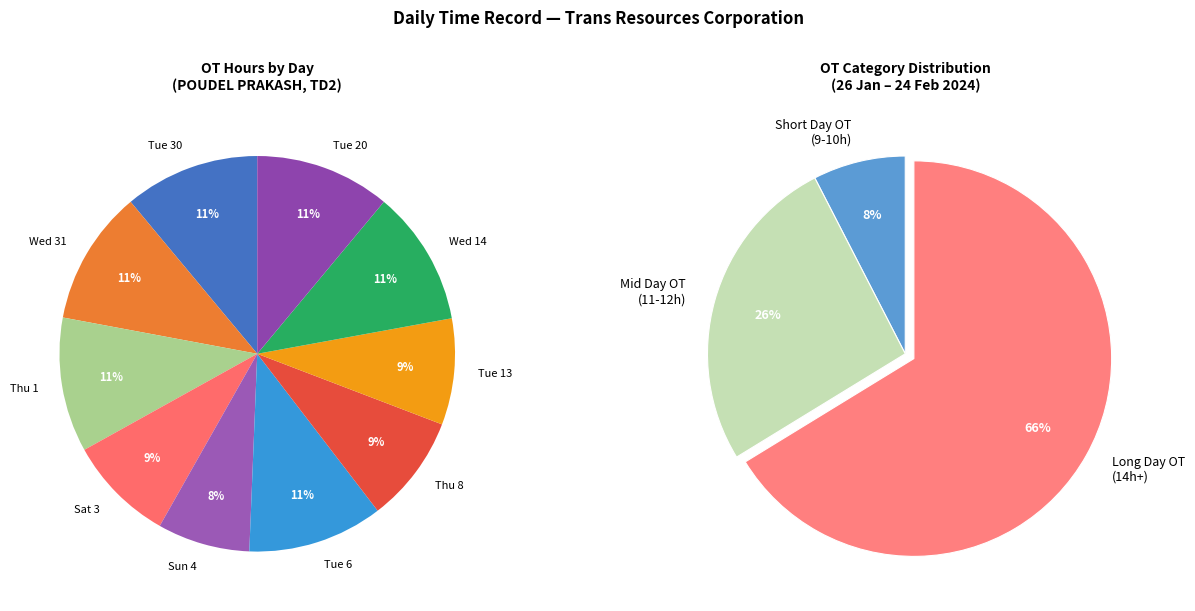

Is the sum of Sat 3 and Tue 30 greater than half?

No